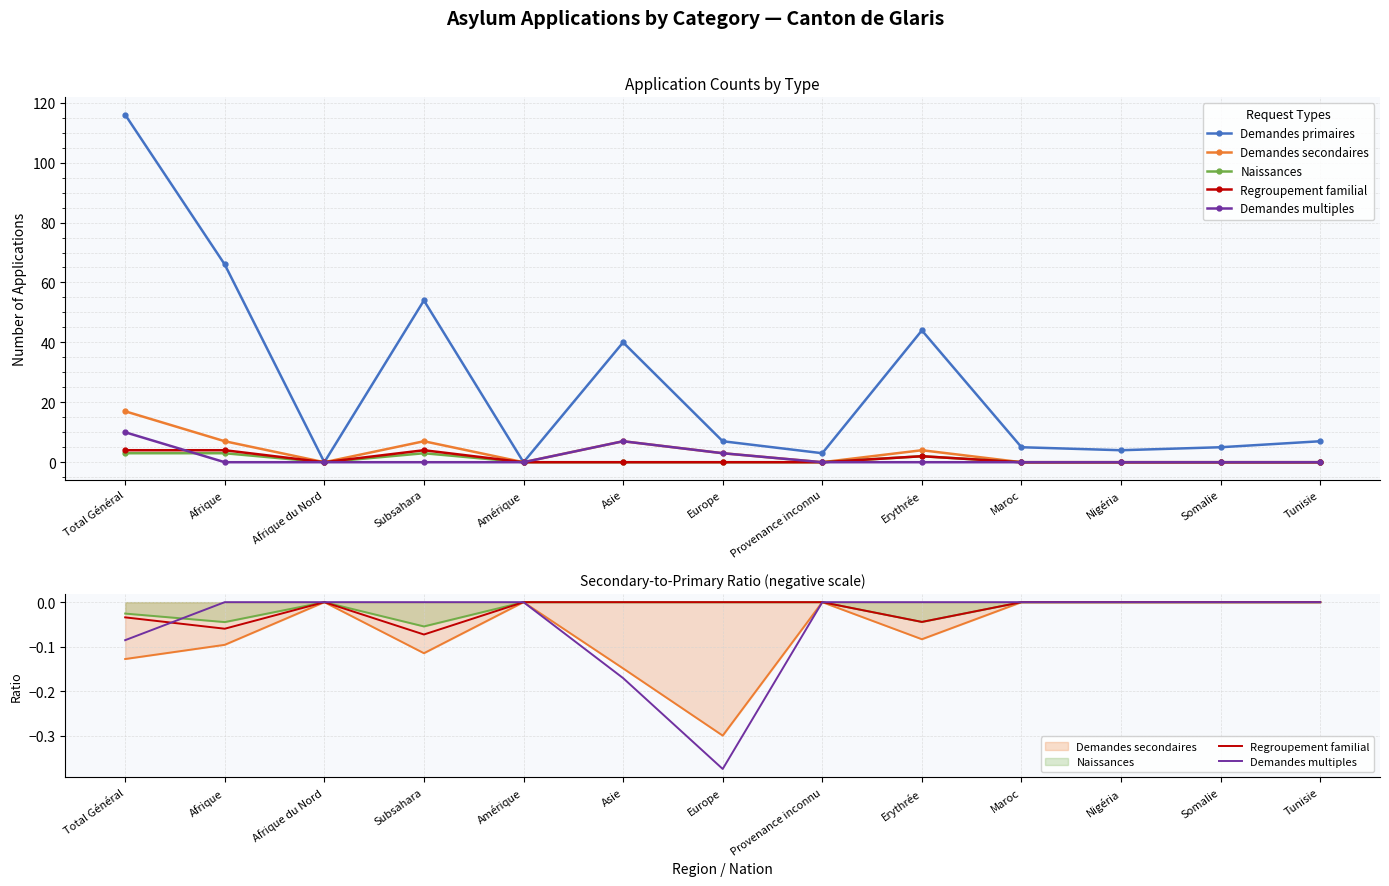

What is the difference between the maximum and minimum values in the Demandes multiples series?

0.4